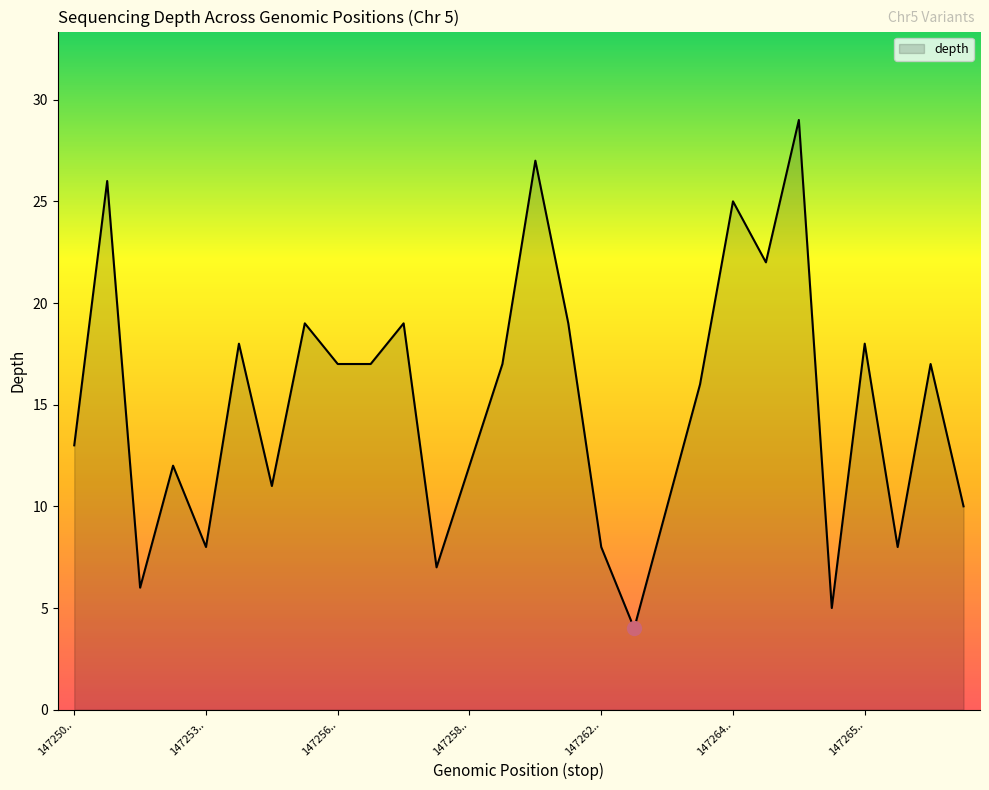

True or false: the data has more than 2 interior local peaks.

True